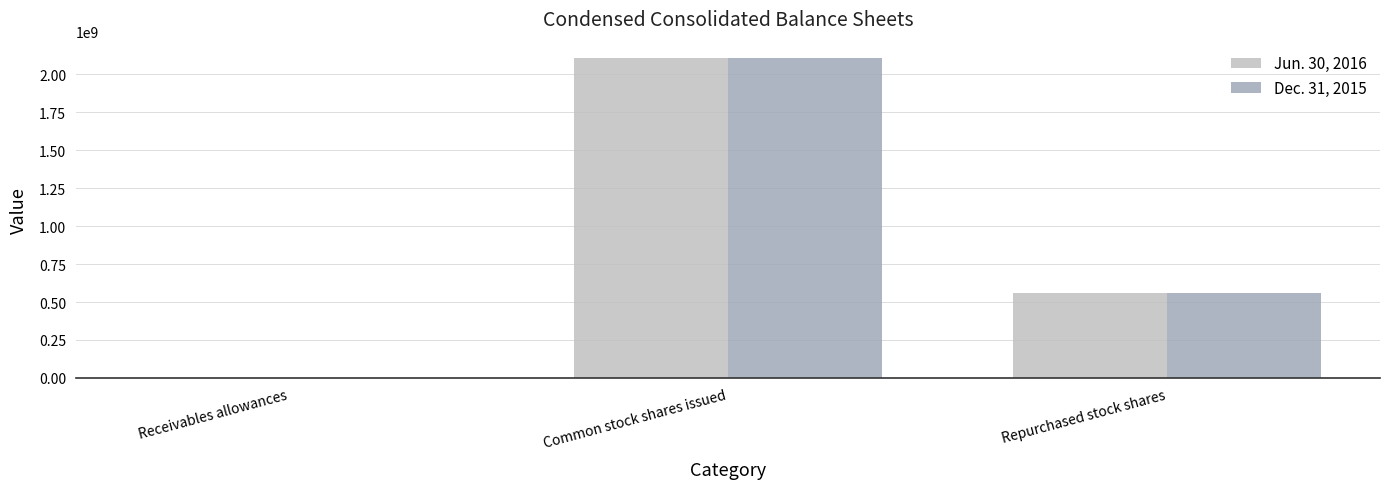

What are all the series names shown in the legend?

Jun. 30, 2016, Dec. 31, 2015